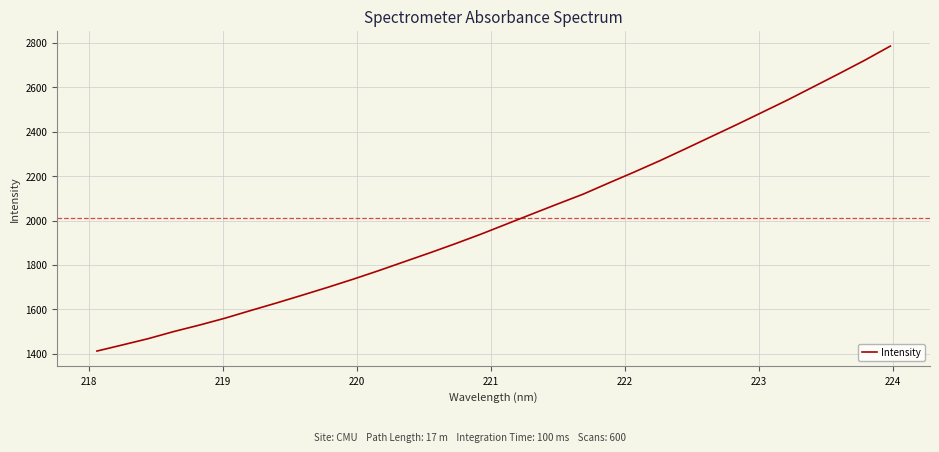

What is the difference between the second highest and minimum values?

1309.5